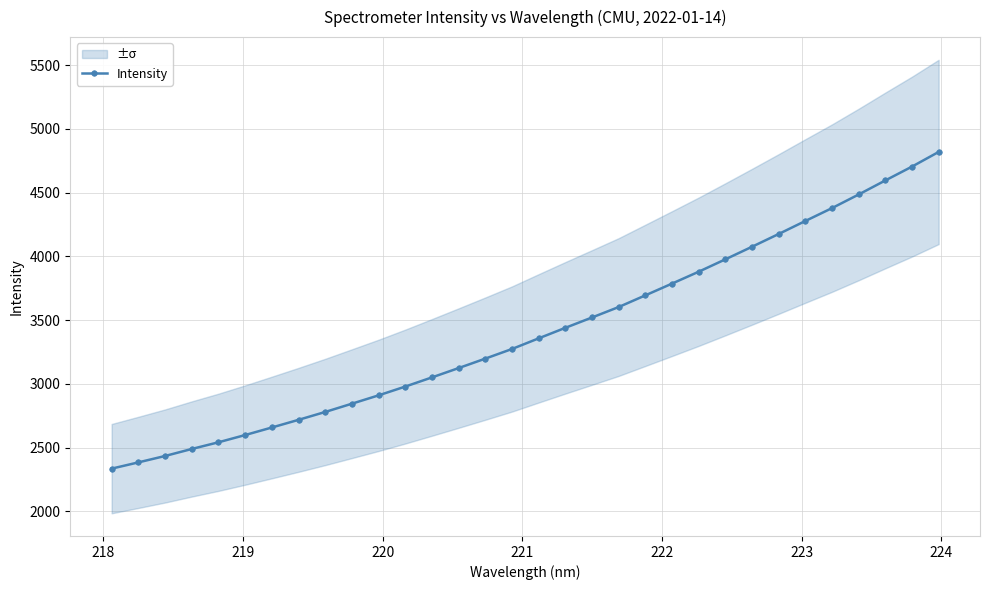

Reading left to right, what are all the values shown in this chart?

2334.9	2383.9	2434.1	2489.1	2541.6	2598.4	2657.6	2717.7	2779.5	2844.4	2909.8	2978.7	3050.7	3123.8	3198.0	3273.6	3356.9	3439.5	3520.6	3602.5	3694.2	3786.4	3879.5	3976.6	4075.3	4175.4	4277.3	4378.4	4485.1	4595.2	4703.7	4818.6